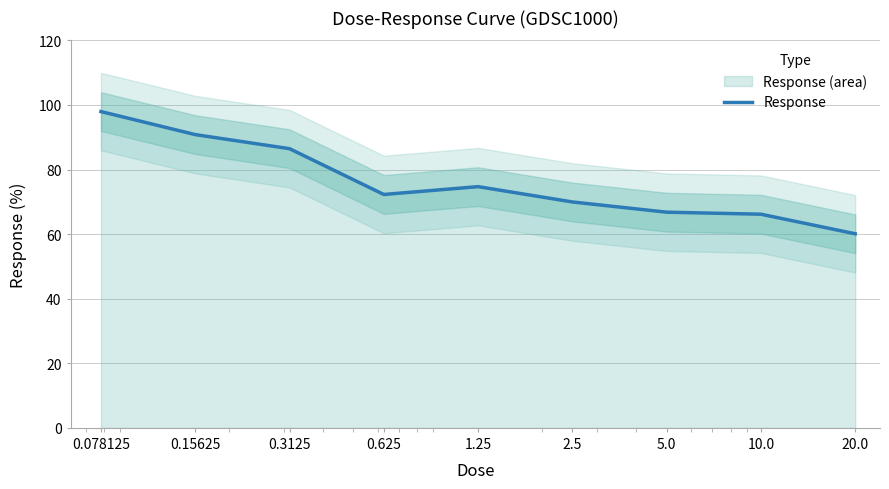

What is the difference between the values at 2.5 and 0.15625?

20.9